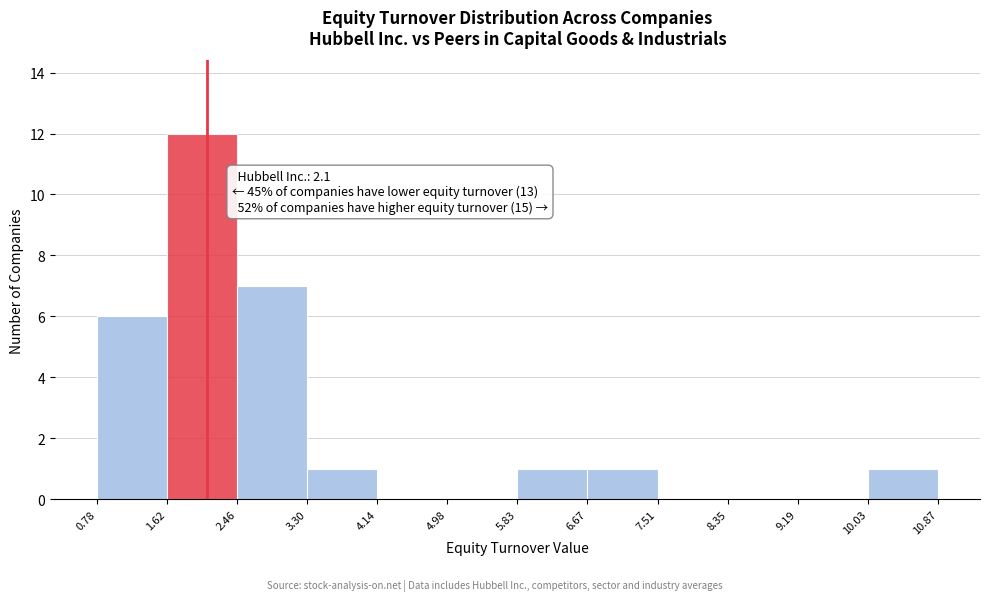

Over which range of the x-axis is the bar tallest?

1.62 to 2.46